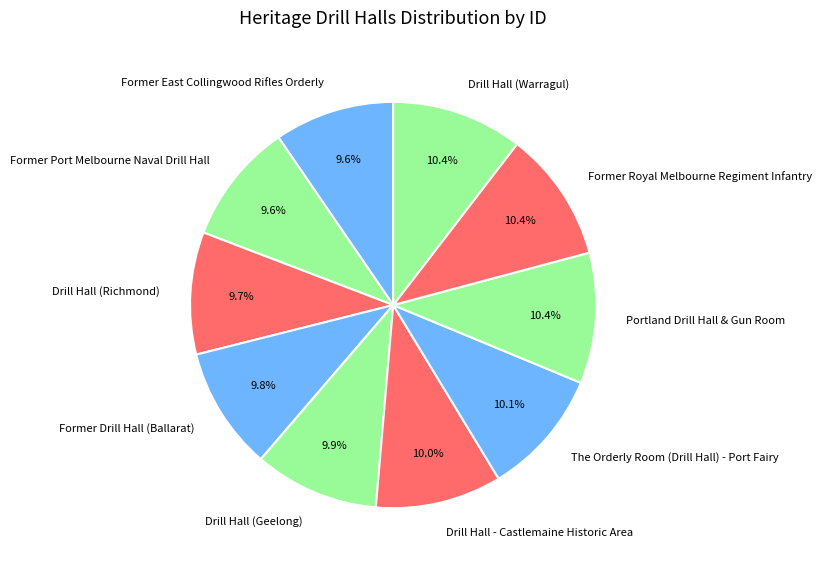

True or false: Drill Hall - Castlemaine Historic Area accounts for 10% of the total.

True